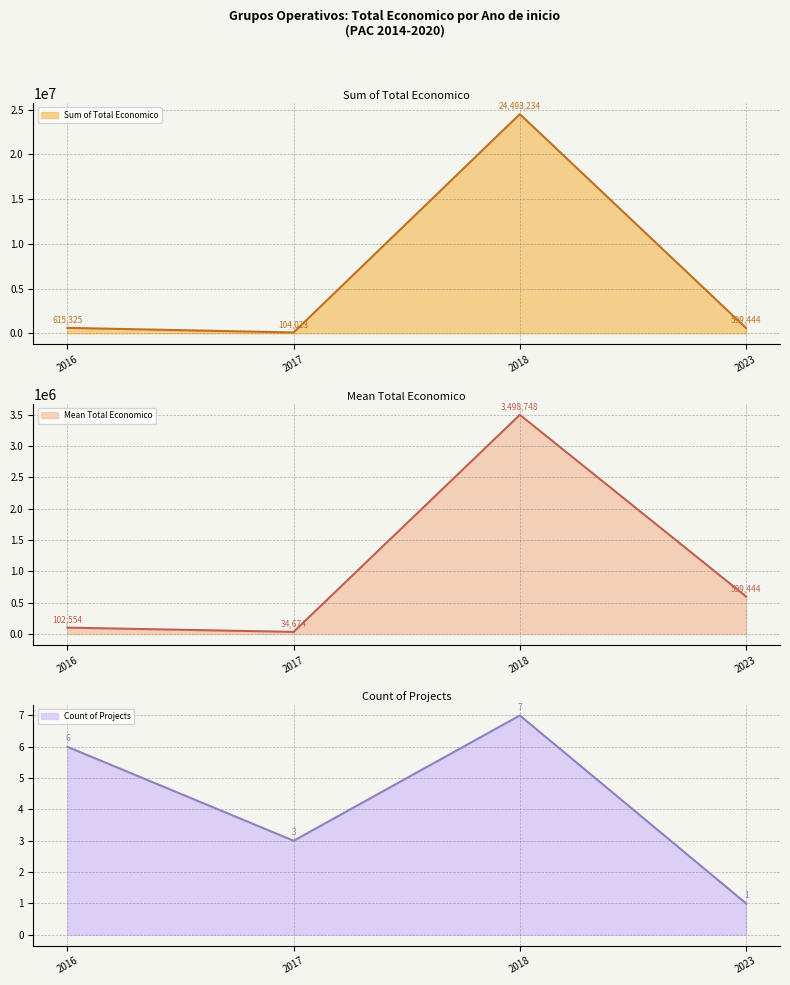

True or false: Count of Projects and Sum of Total Economico intersect in this chart.

False